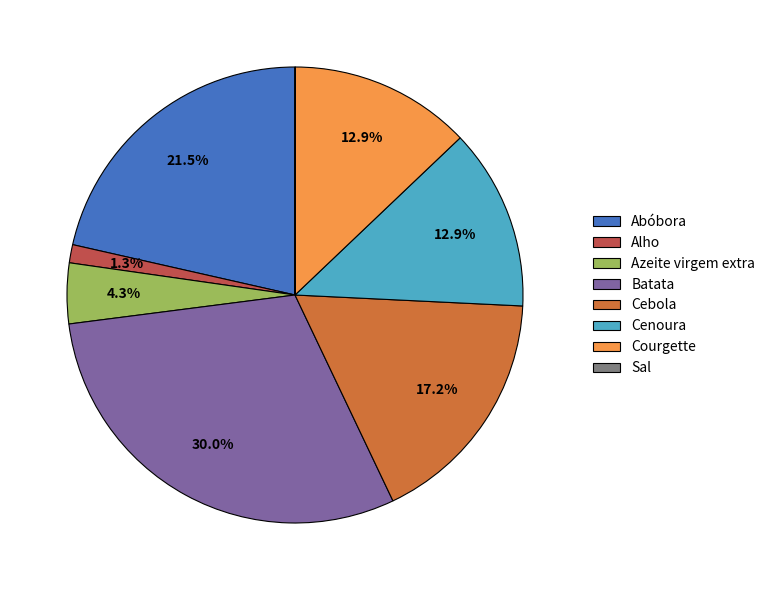

Which category has the biggest portion of the pie?

Batata